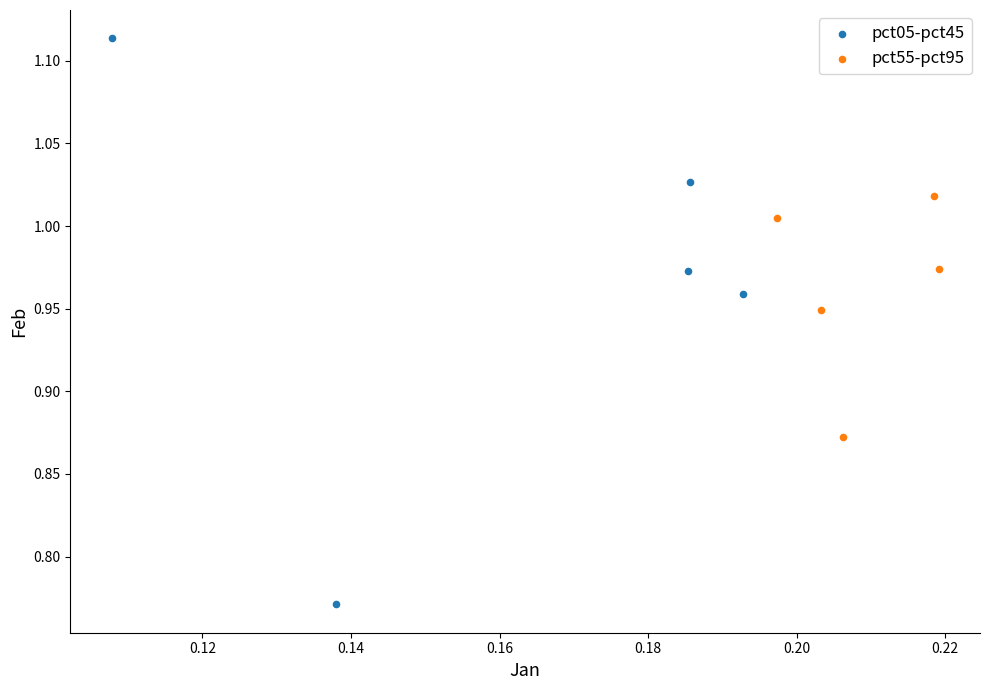

Which series contains the highest Y value?

pct05-pct45